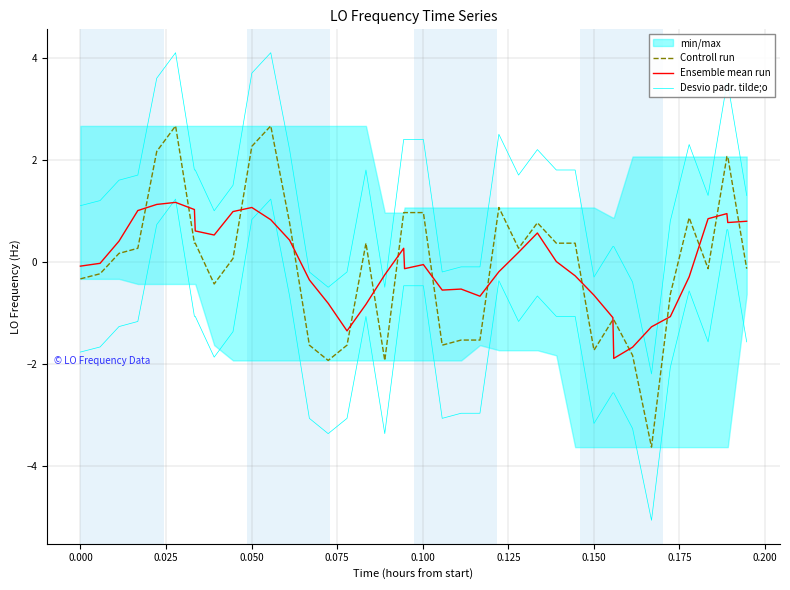

True or false: Controll run has more than 1 interior local peaks.

True